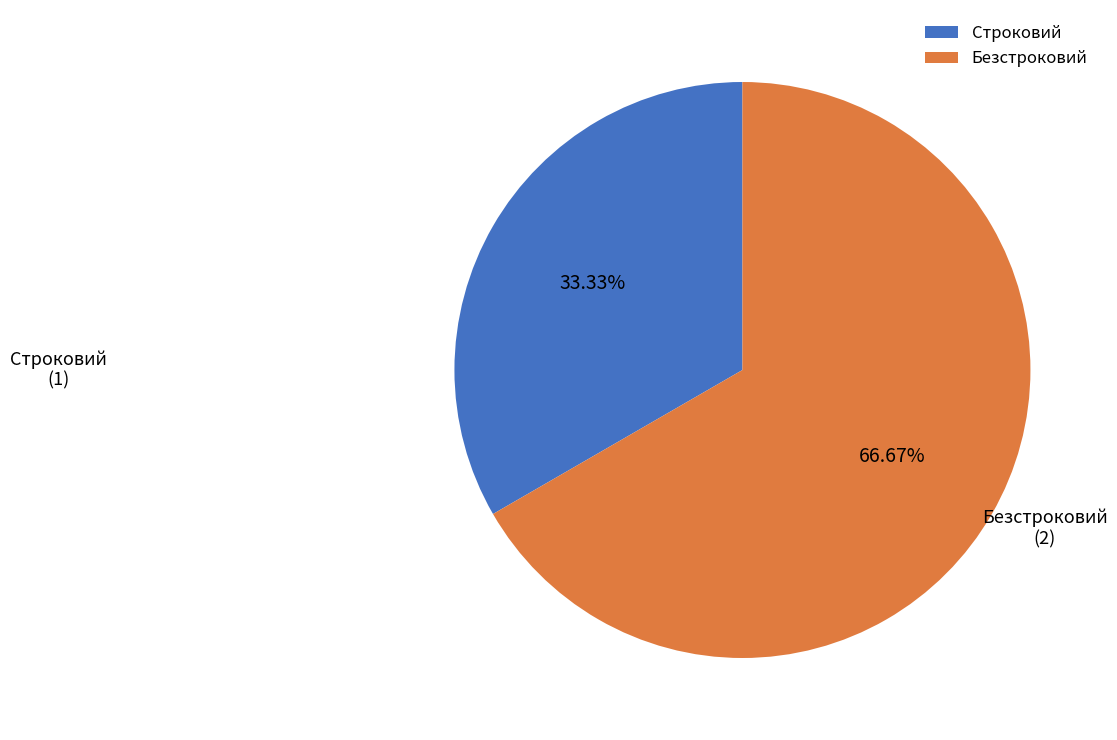

What percentage is the Безстроковий slice, to the nearest percent?

67%